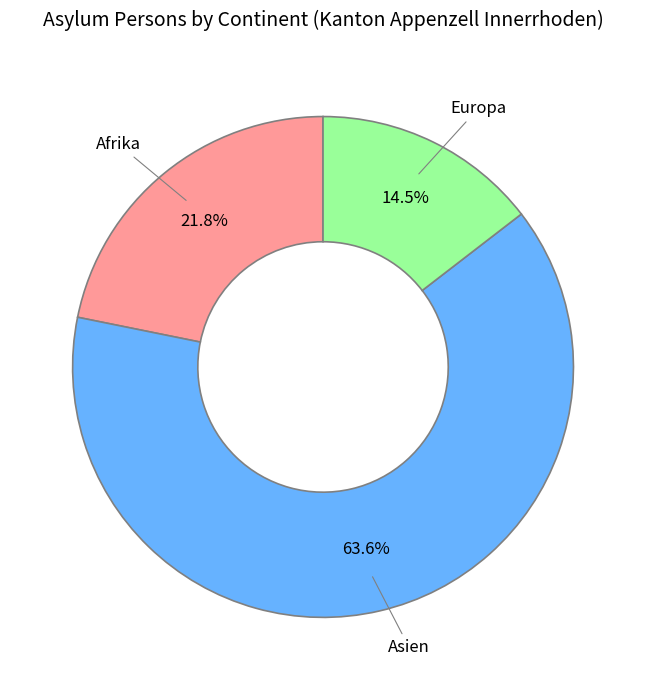

What percentage is NOT represented by Europa?

85.5%